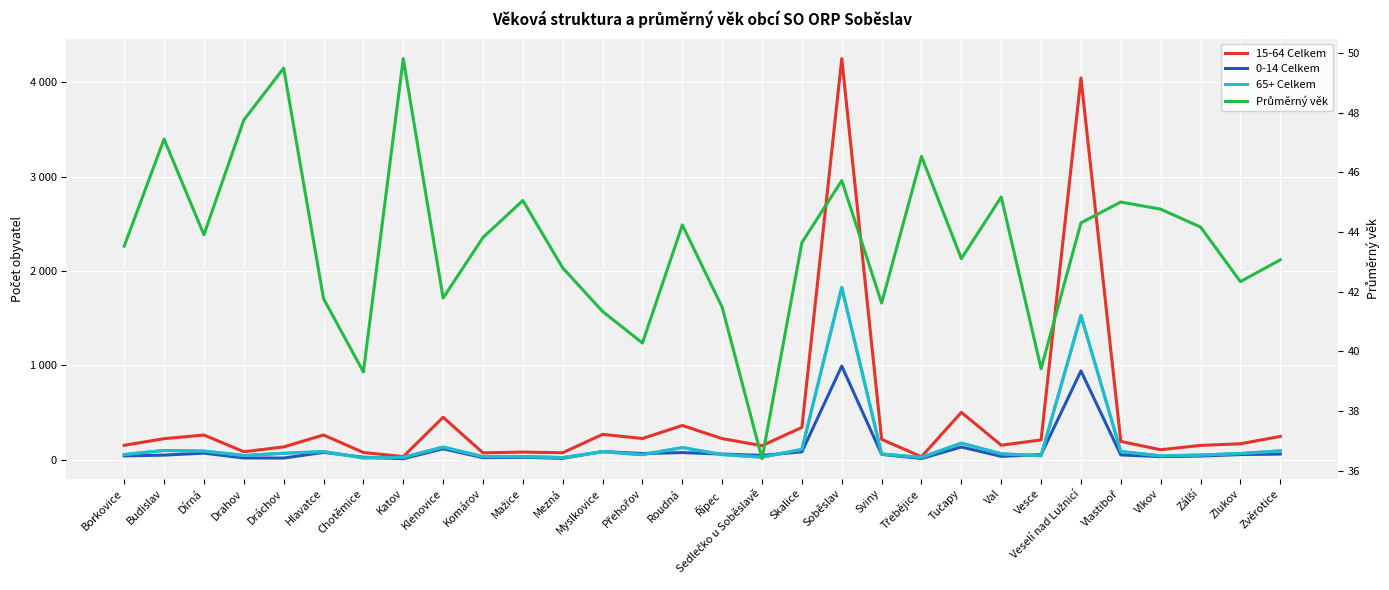

What is the difference between the 0-14 Celkem values at Řípec and Klenovice?

56.0